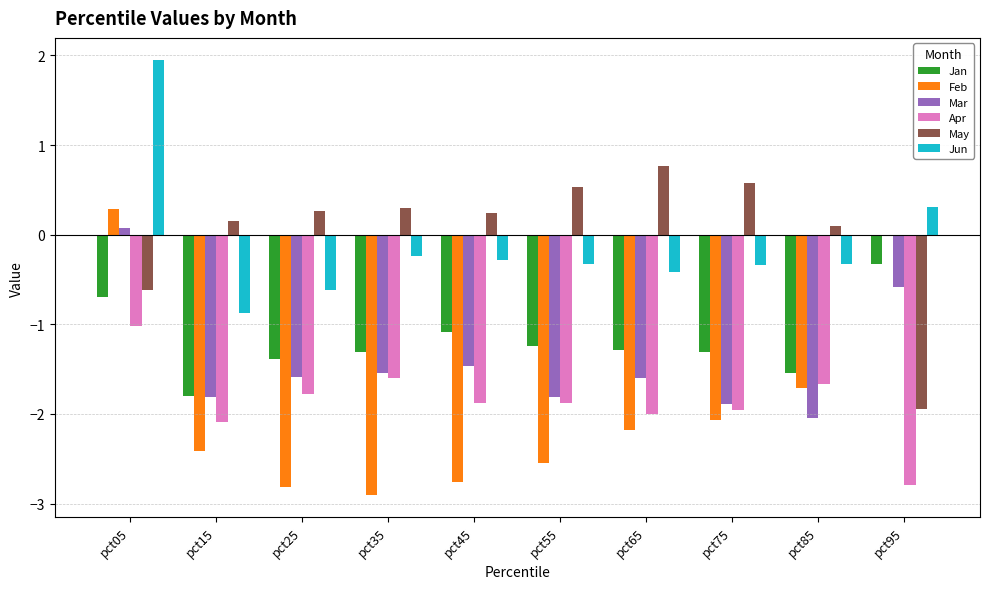

Count the number of data series in this chart.

6